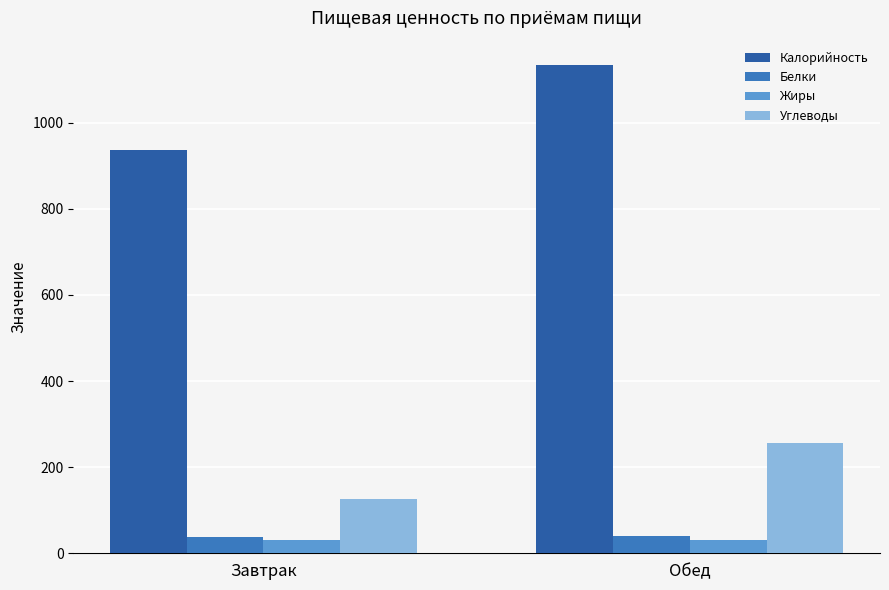

Reading left to right, list all the values displayed in this chart.

Калорийность: Завтрак=937.2	Обед=1133.8
Белки: Завтрак=36.7	Обед=40.9
Жиры: Завтрак=31.2	Обед=30.1
Углеводы: Завтрак=126.1	Обед=255.1